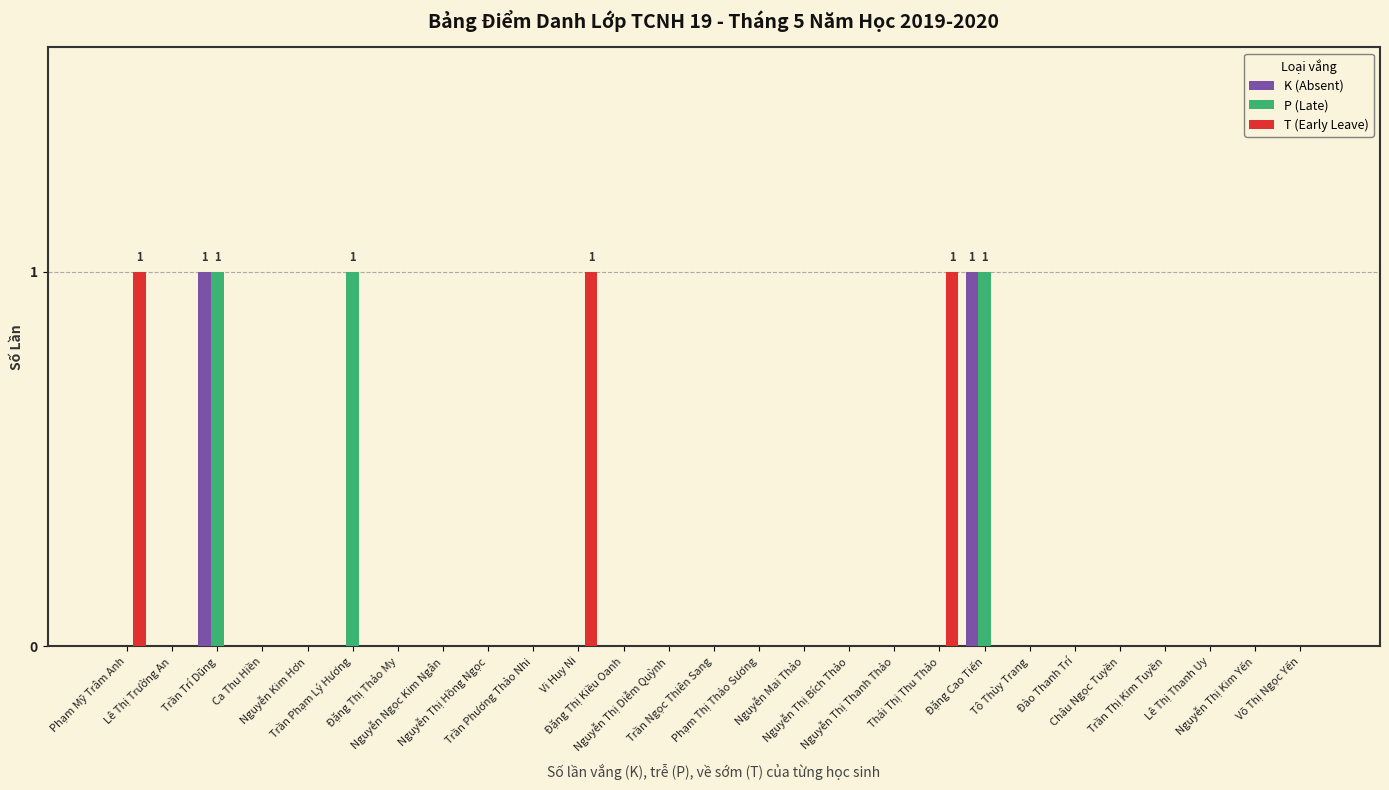

What are all the series names shown in the legend?

K (Absent), P (Late), T (Early Leave)